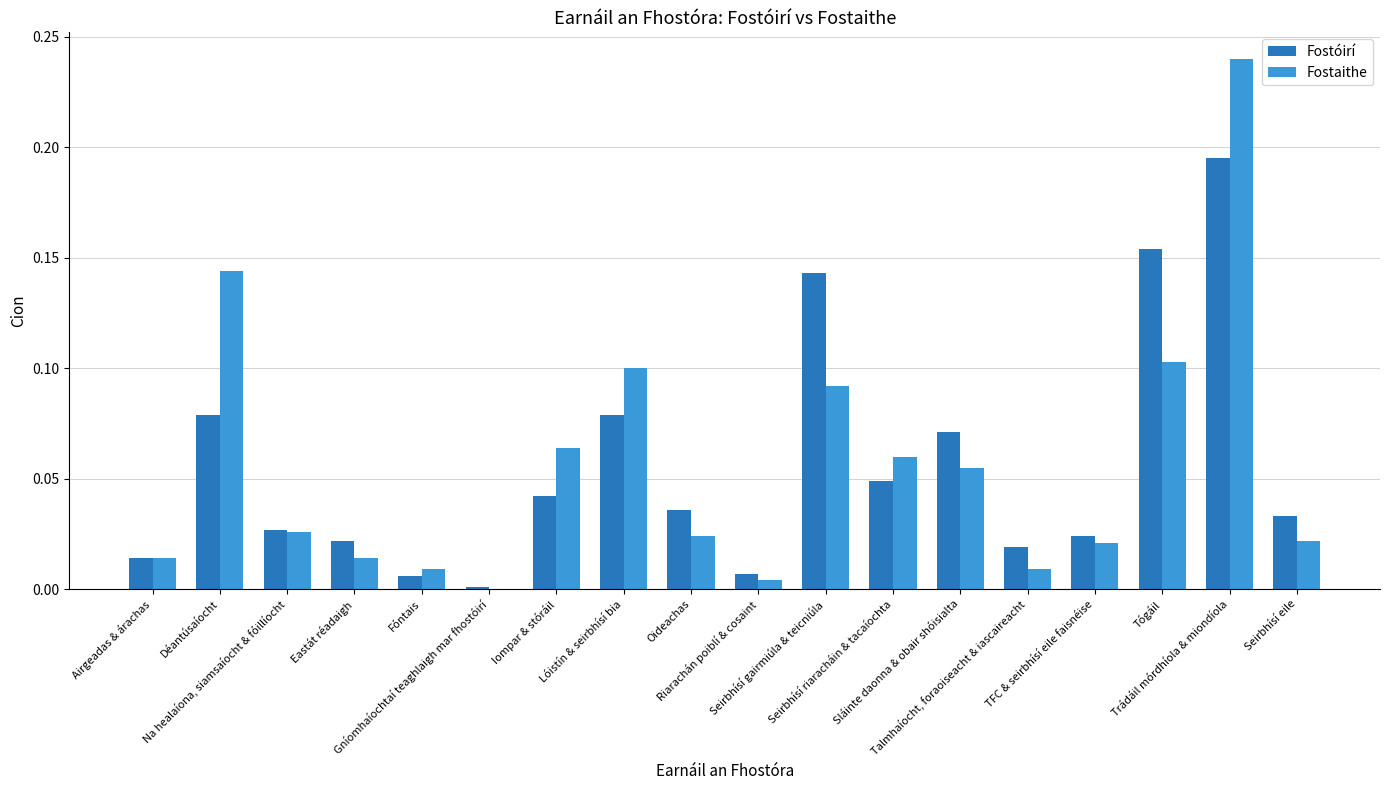

Rank the series by their maximum value, from lowest to highest.

Fostóirí, Fostaithe